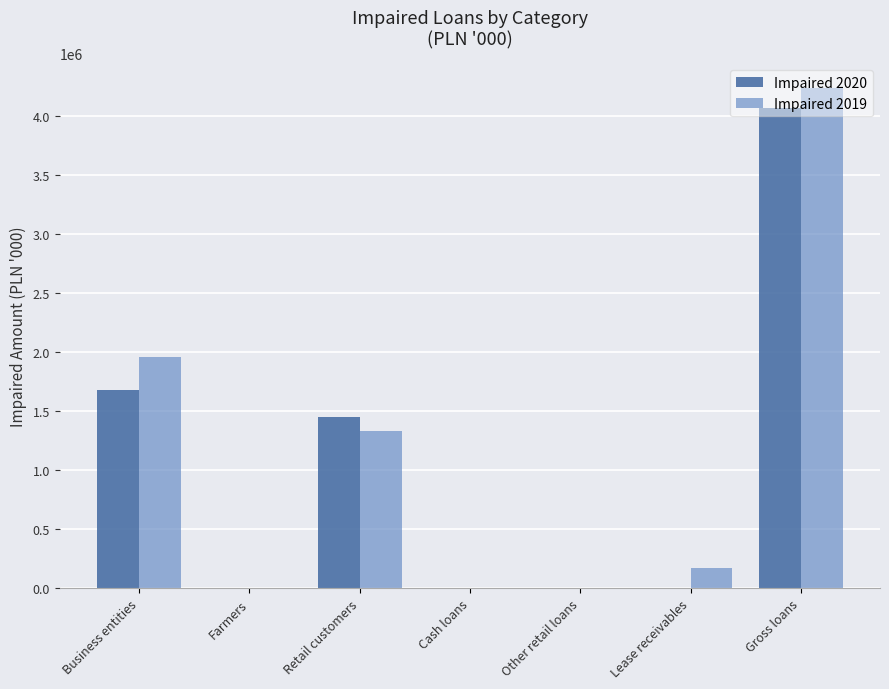

What is the total value across all series at Business entities?

3635911.0